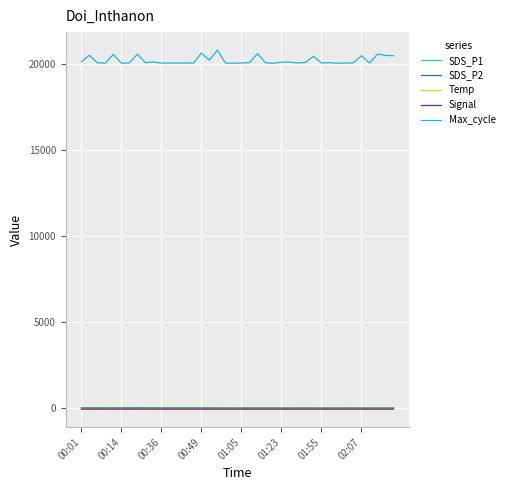

What is the maximum value shown in the chart?

20780.0